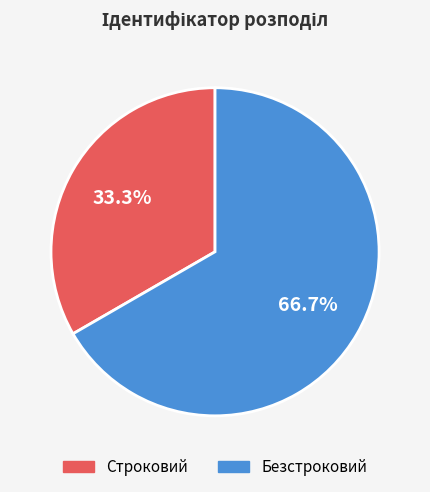

What is the ratio of the value at Безстроковий to the value at Строковий?

2.0